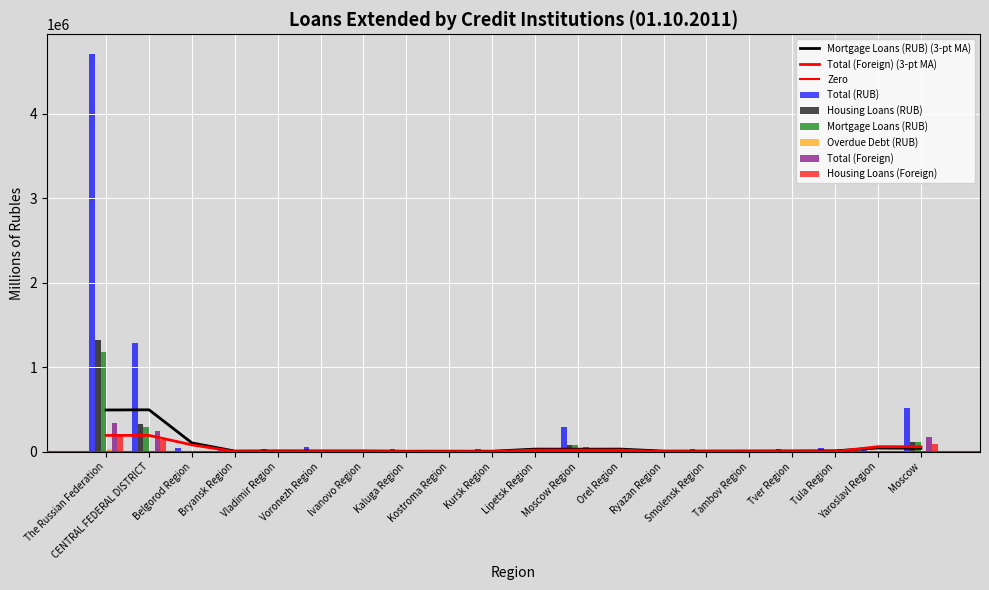

Is it true that Overdue Debt (RUB) equals 32 at Tula Region?

False